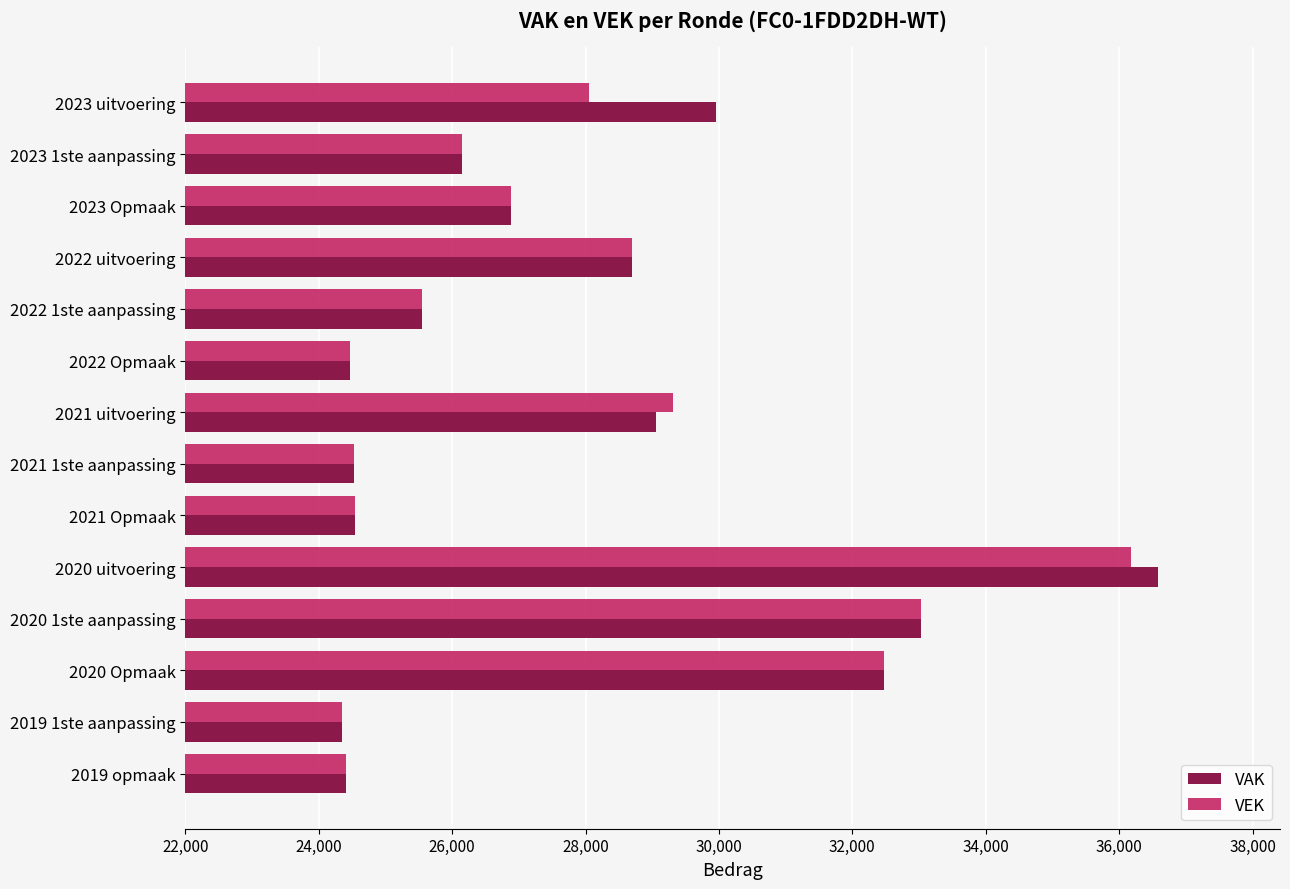

Is it true that VAK equals 10348 at 2021 uitvoering?

False